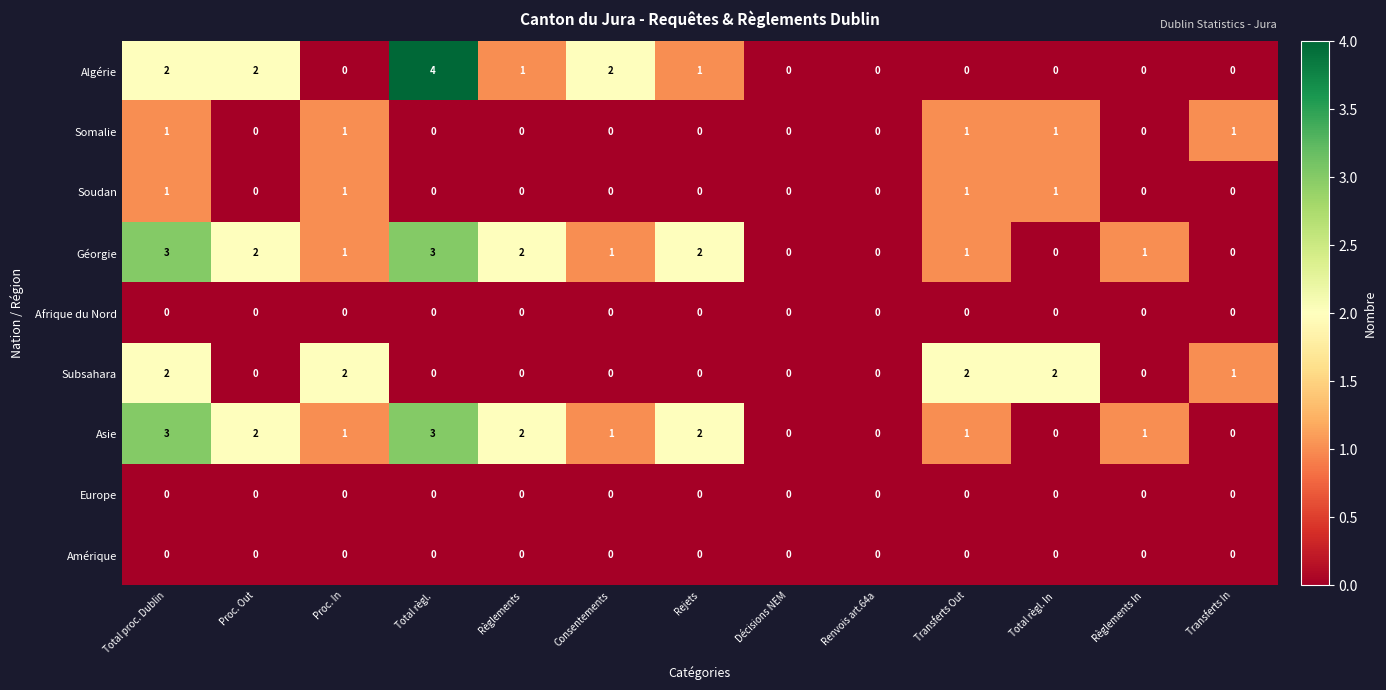

Where does the Asie series first go above 1?

Total proc. Dublin